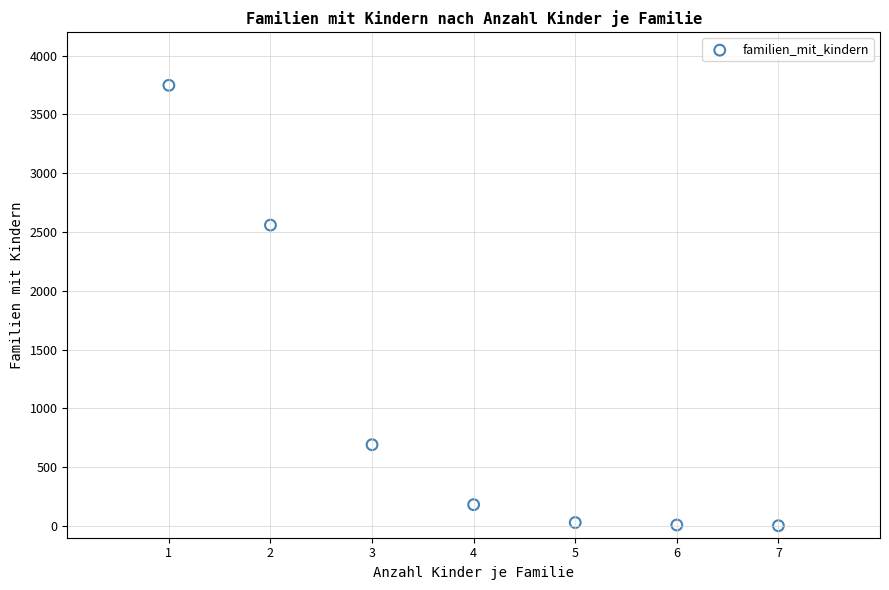

What is the range of X values (max minus min)?

6